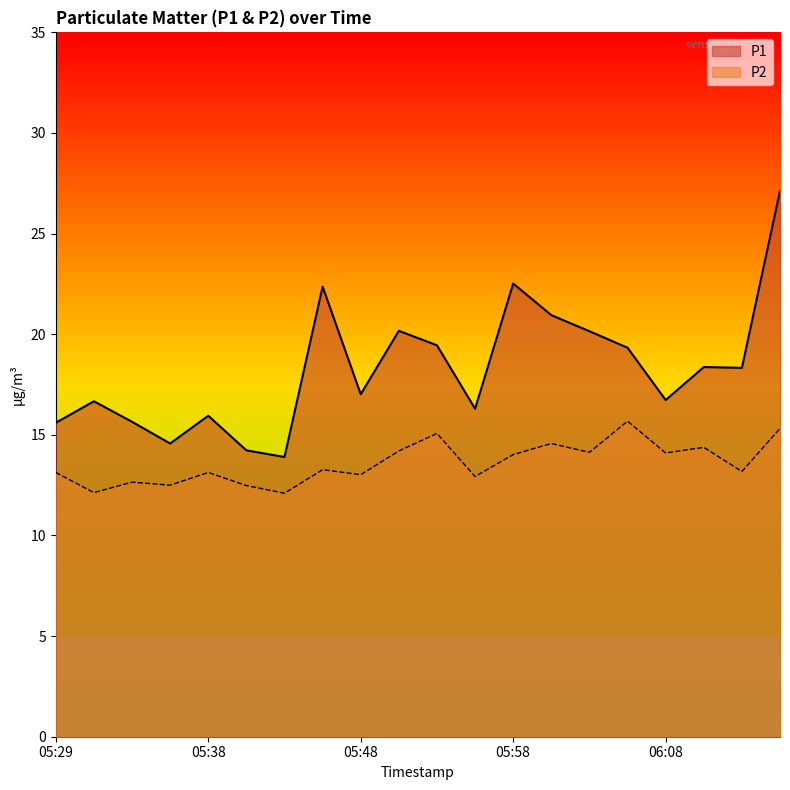

What position from the right is 06:08?

4